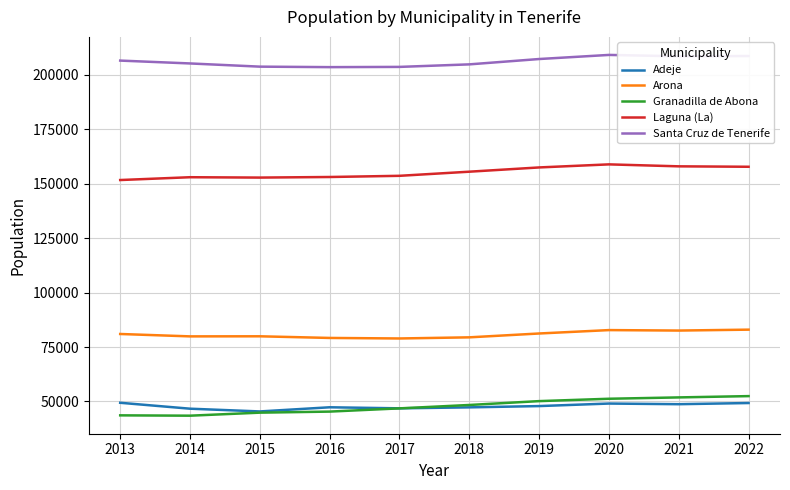

What is the maximum value for Granadilla de Abona?

52447